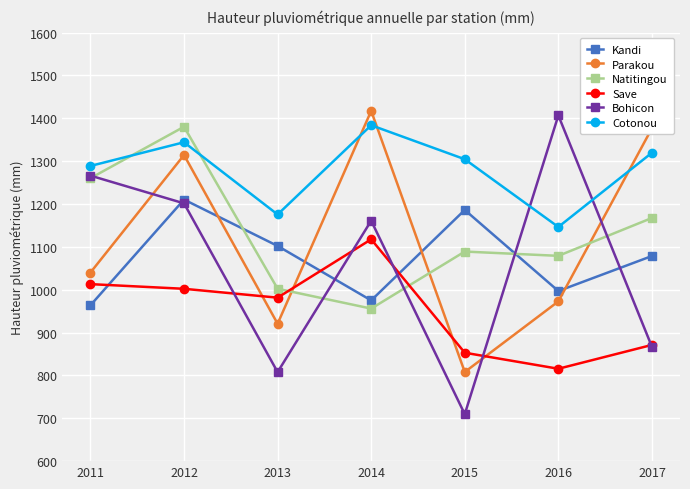

List the labels in order of Natitingou value, largest first.

2012, 2011, 2017, 2015, 2016, 2013, 2014